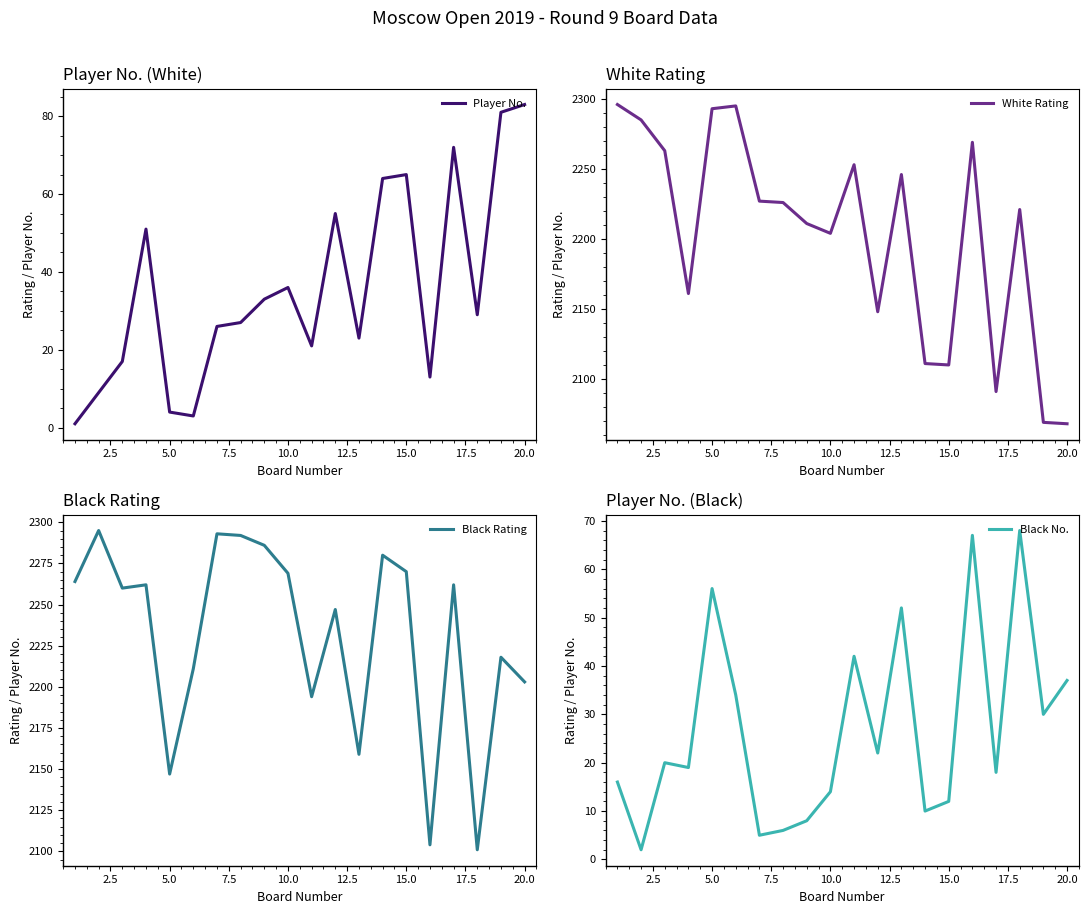

What is the highest value of the Black No. series?

68